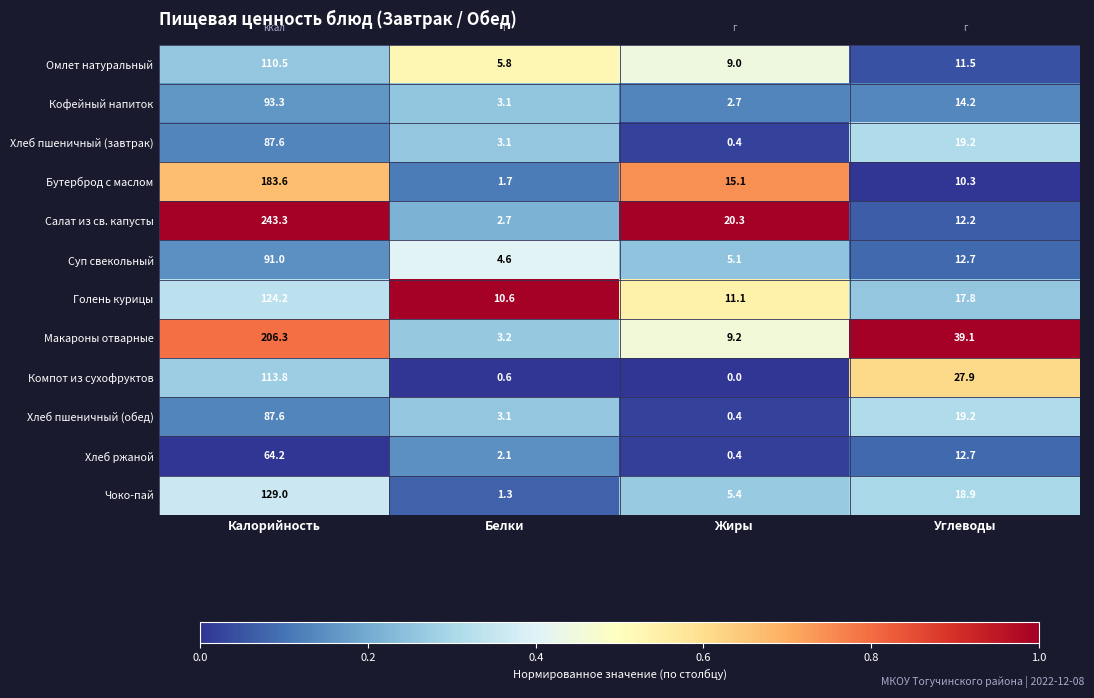

Count the number of categories in the chart.

4